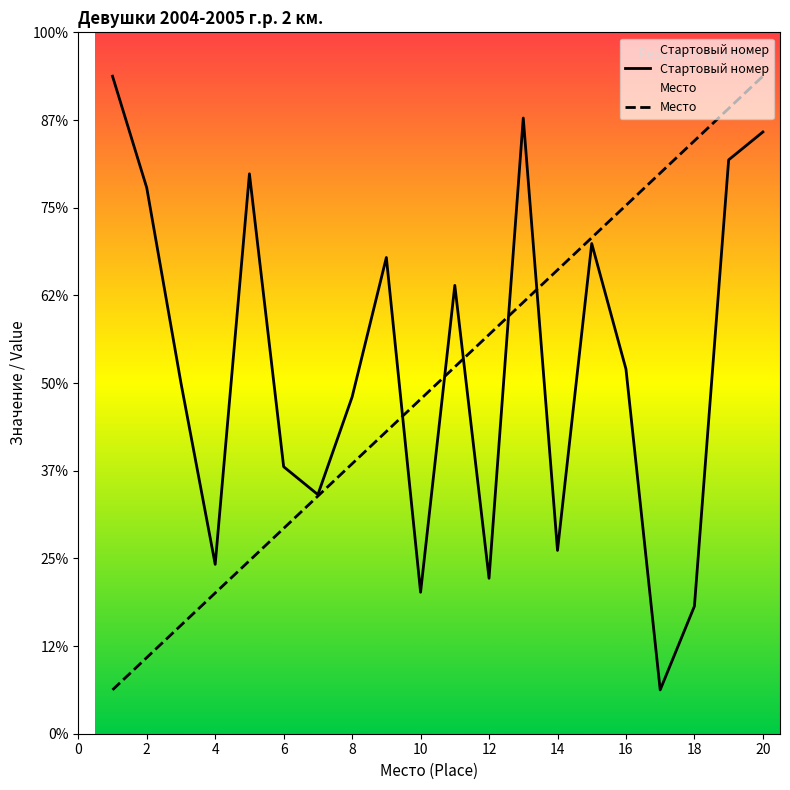

Does the chart display data point markers on the line(s)?

No